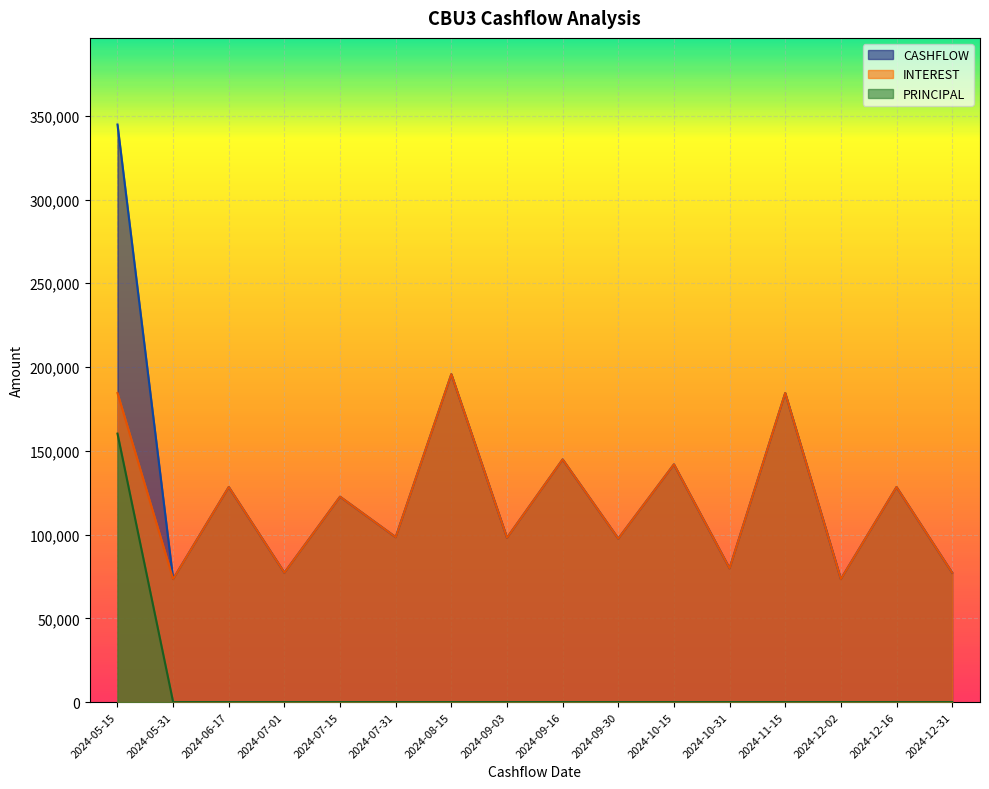

Which series has the largest total across all categories?

CASHFLOW